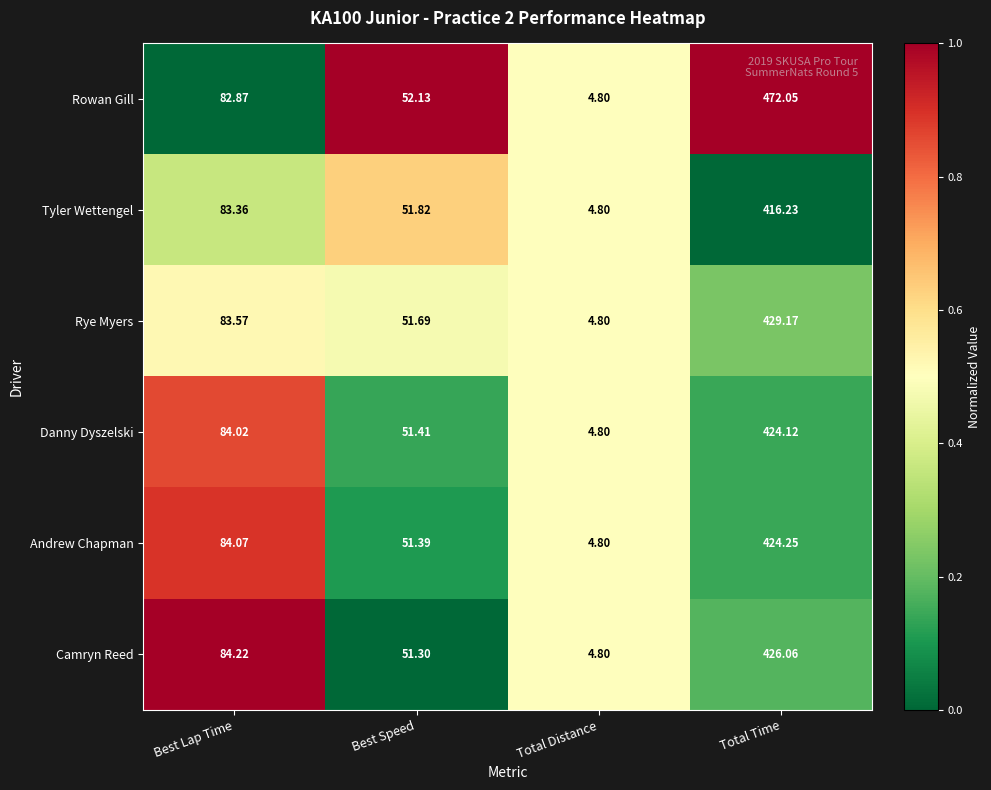

At which label is Rye Myers closest to 216?

Best Lap Time